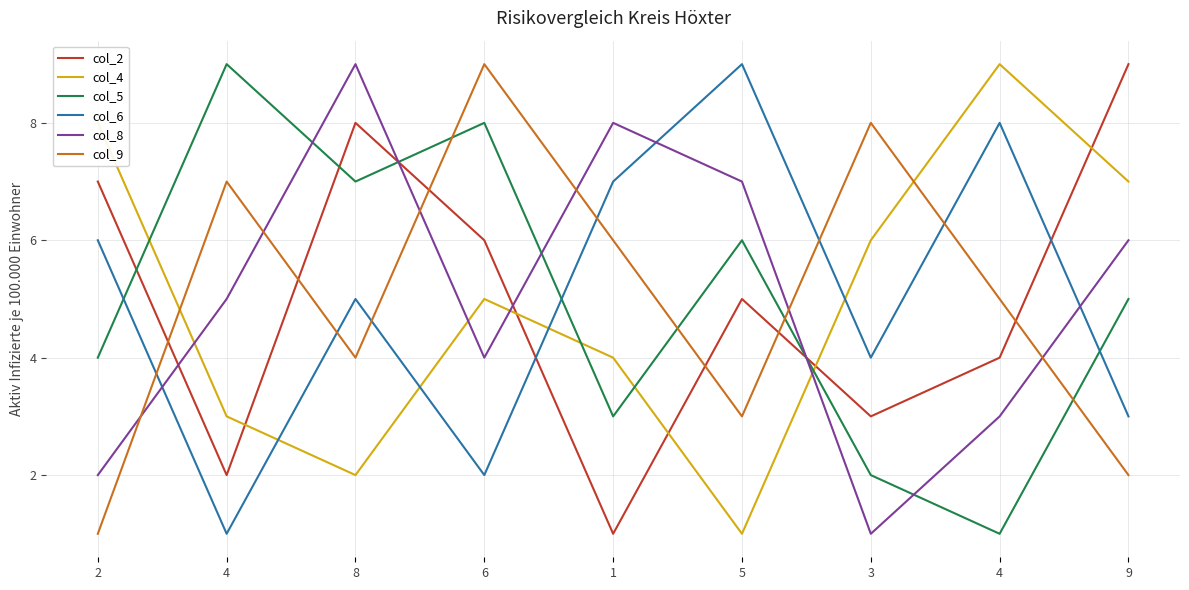

True or false: col_6 has a value of 8 at 2.

False